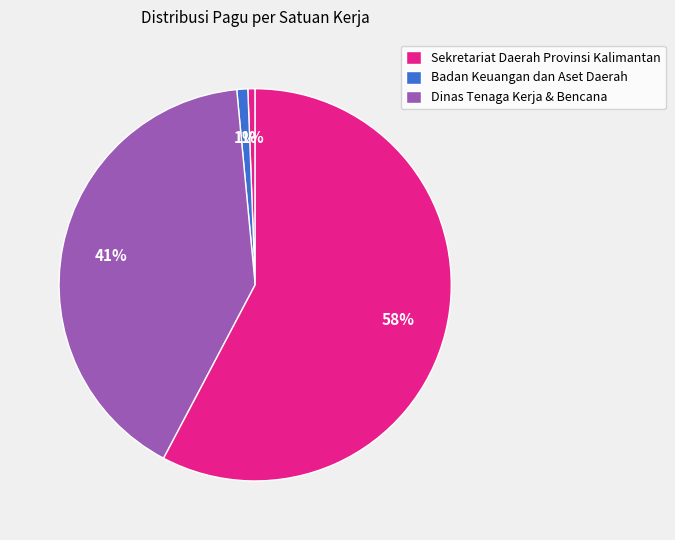

Count the number of slices in the pie.

4